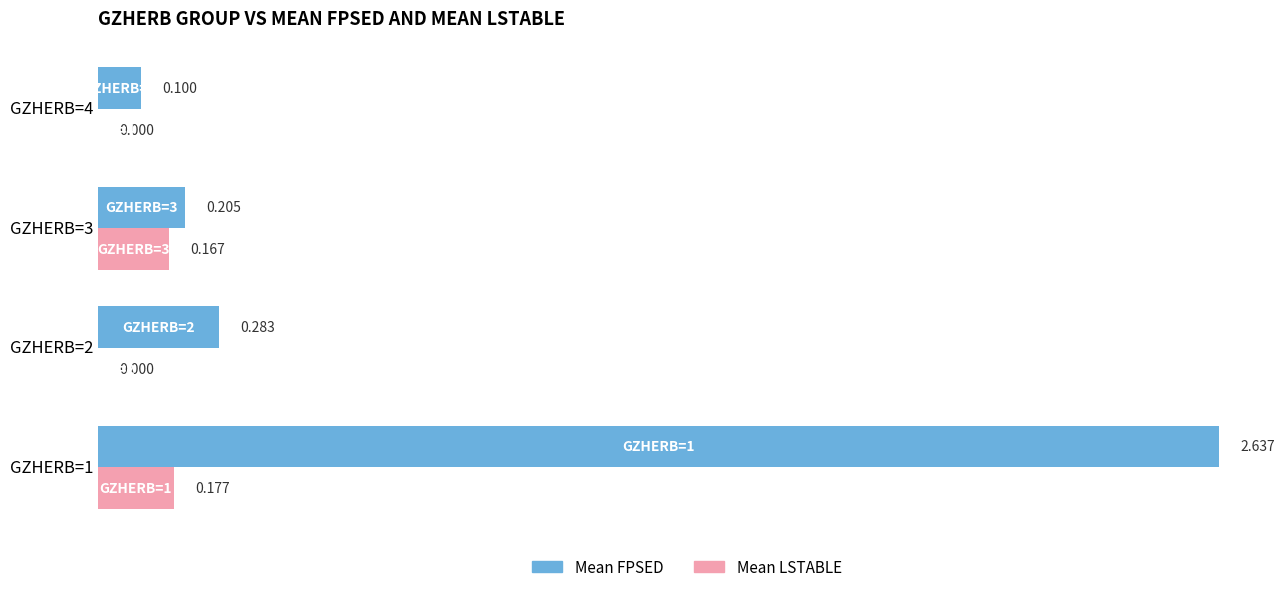

What are all the series names shown in the legend?

Mean FPSED, Mean LSTABLE